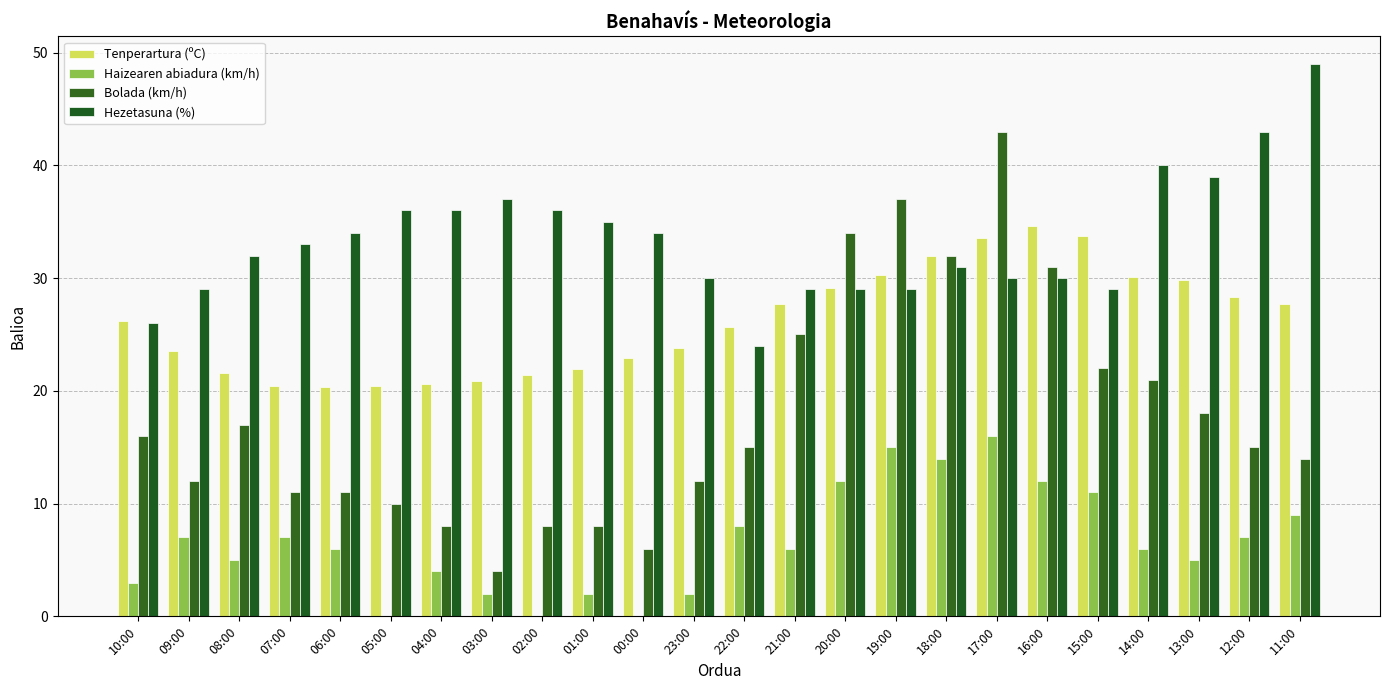

Are the bars horizontal?

No